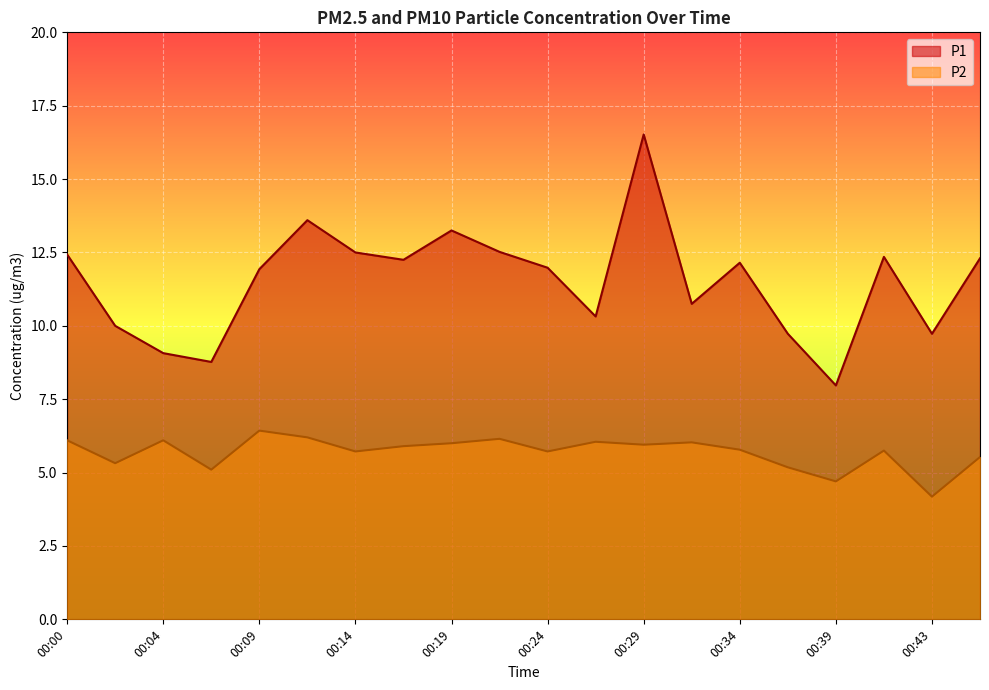

What is the minimum value for P2?

4.2